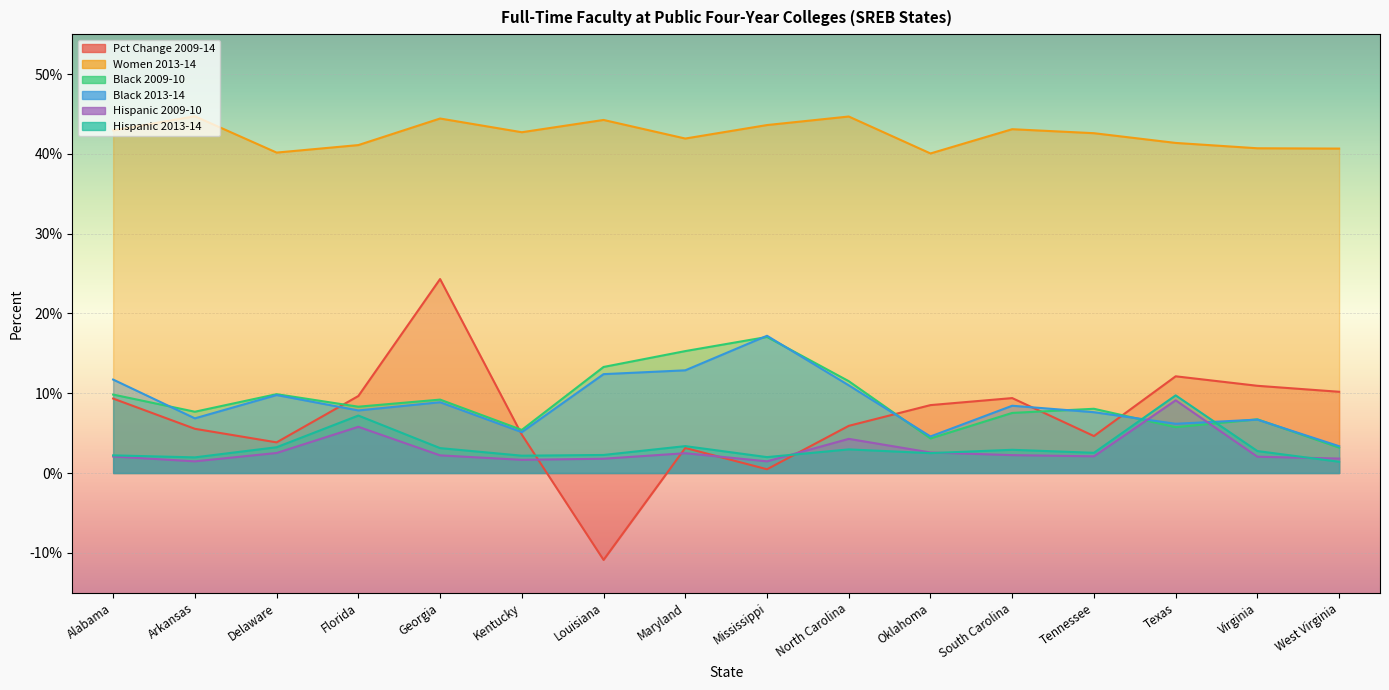

Reading left to right, transcribe all the data shown in this chart.

Pct Change 2009-14: 9.3	5.5	3.8	9.7	24.3	4.8	-10.9	3.1	0.5	5.9	8.5	9.4	4.6	12.1	10.9	10.2
Women 2013-14: 42.9	44.7	40.2	41.1	44.4	42.7	44.2	41.9	43.6	44.7	40.0	43.1	42.6	41.4	40.7	40.7
Black 2009-10: 9.8	7.7	9.9	8.3	9.2	5.4	13.3	15.3	17.1	11.5	4.3	7.5	8.1	5.7	6.7	3.2
Black 2013-14: 11.7	6.8	9.8	7.8	8.9	5.1	12.4	12.9	17.2	11.0	4.6	8.4	7.6	6.2	6.7	3.4
Hispanic 2009-10: 2.1	1.5	2.5	5.8	2.2	1.6	1.8	2.5	1.5	4.3	2.6	2.2	2.1	9.1	2.0	1.8
Hispanic 2013-14: 2.2	2.0	3.2	7.2	3.1	2.2	2.3	3.4	2.0	3.0	2.5	2.9	2.5	9.7	2.8	1.4